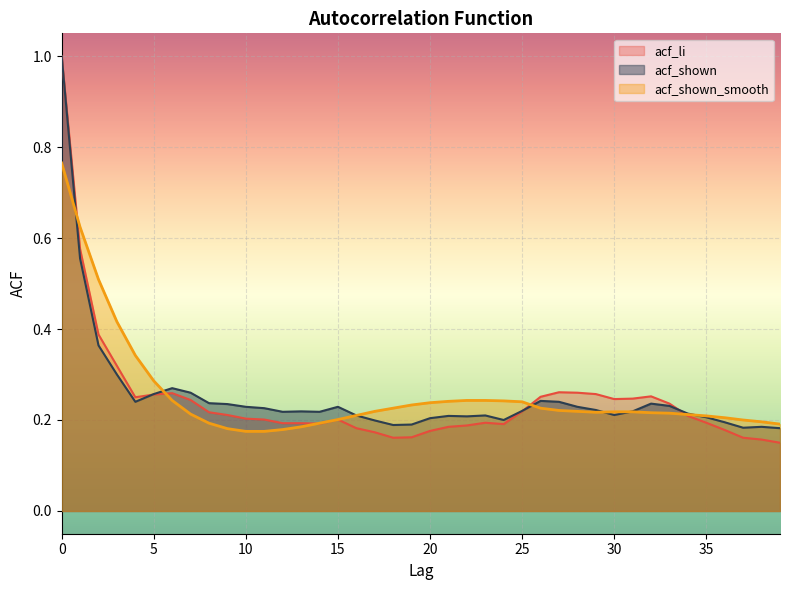

Between which two adjacent categories do acf_shown and acf_shown_smooth first intersect?

0 and 1